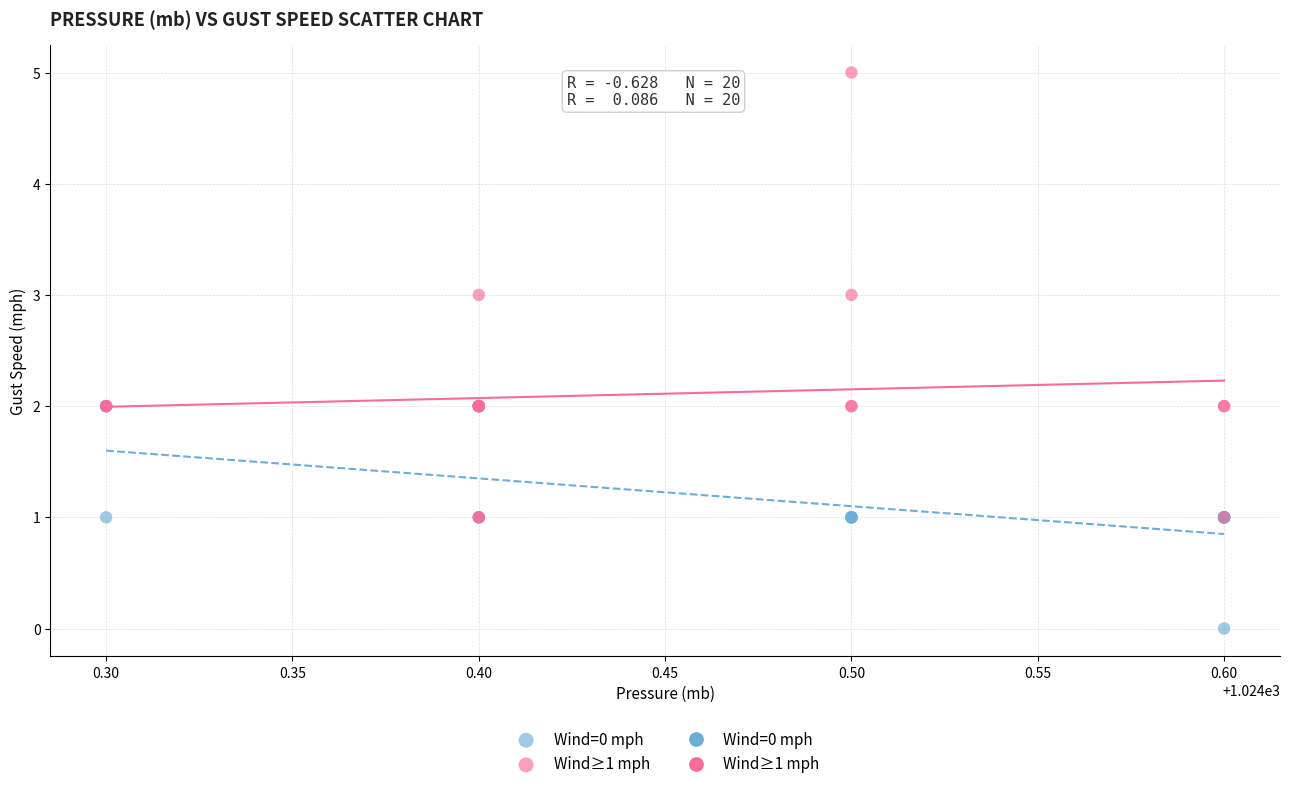

Which series contains the highest Y value?

Wind≥1 mph